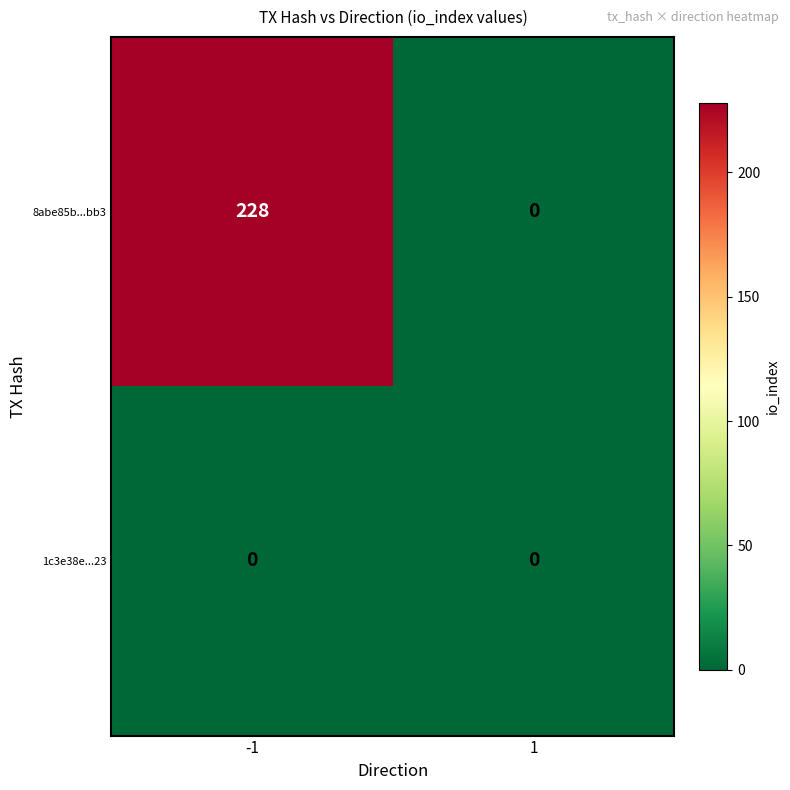

Which series has the largest total across all categories?

8abe85b...bb3